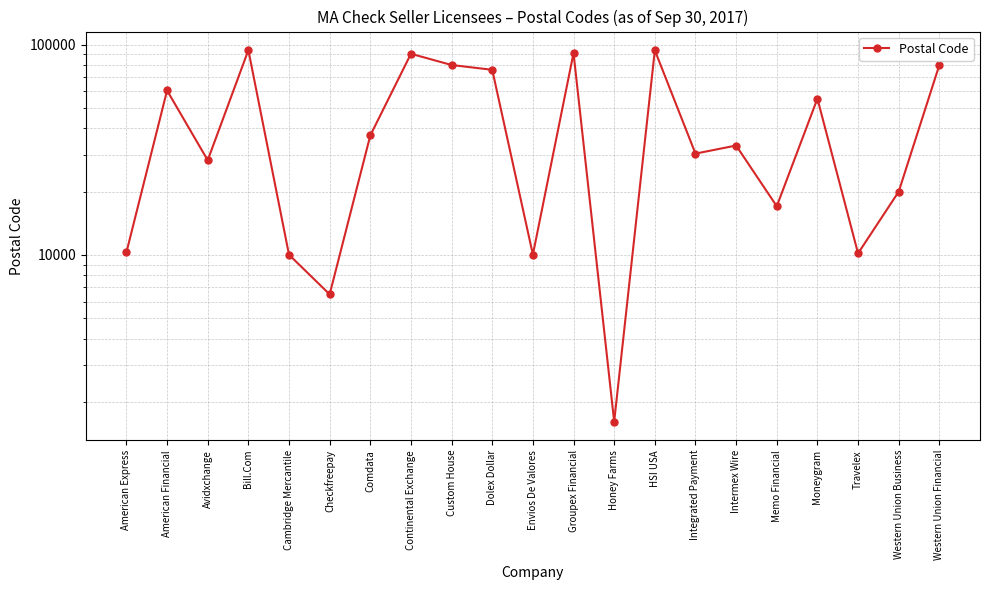

What is the label of the 14th point from the right?

Continental Exchange